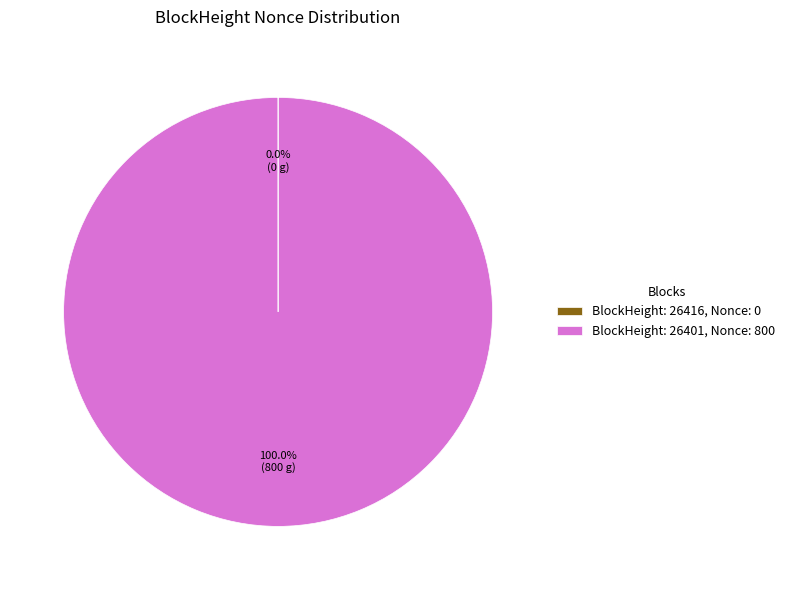

What is the largest slice in the pie chart?

BlockHeight: 26401, Nonce: 800